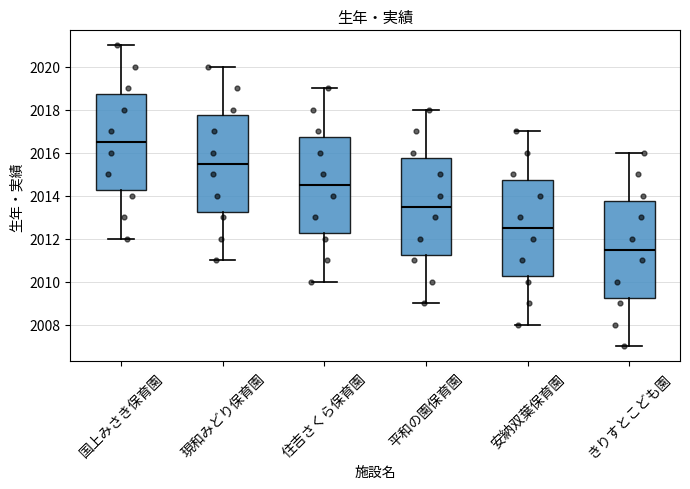

Reading left to right, transcribe this box plot: for each box, give where its median line is, the range the box spans, and where its two whiskers end, as read against the y-axis. The values are not printed on the chart, so give them approximately, as read against the axis.

国上みさき保育園: median 2016.6, box 2014.2 to 2018.8, whiskers 2012.0 to 2021.0
現和みどり保育園: median 2015.6, box 2013.2 to 2017.8, whiskers 2011.0 to 2020.0
住吉さくら保育園: median 2014.6, box 2012.2 to 2016.8, whiskers 2010.0 to 2019.0
平和の園保育園: median 2013.6, box 2011.2 to 2015.8, whiskers 2009.0 to 2018.0
安納双葉保育園: median 2012.6, box 2010.2 to 2014.8, whiskers 2008.0 to 2017.0
きりすとこども園: median 2011.6, box 2009.2 to 2013.8, whiskers 2007.0 to 2016.0